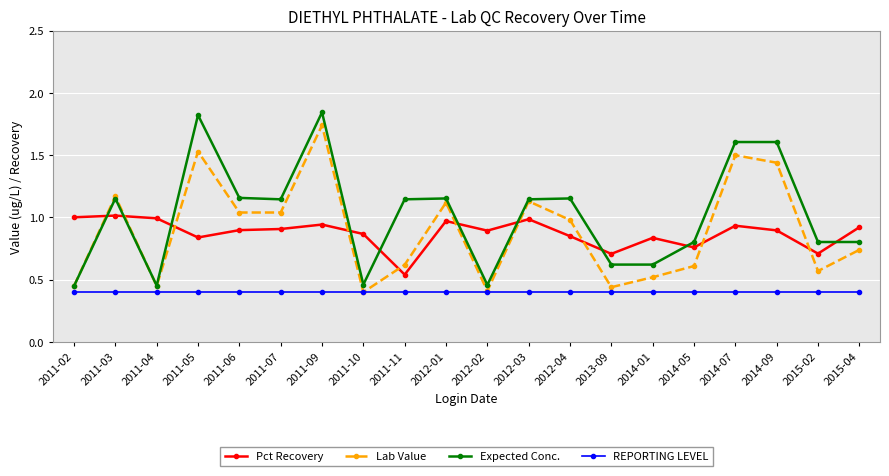

True or false: Expected Conc. has more than 1 interior local peaks.

True